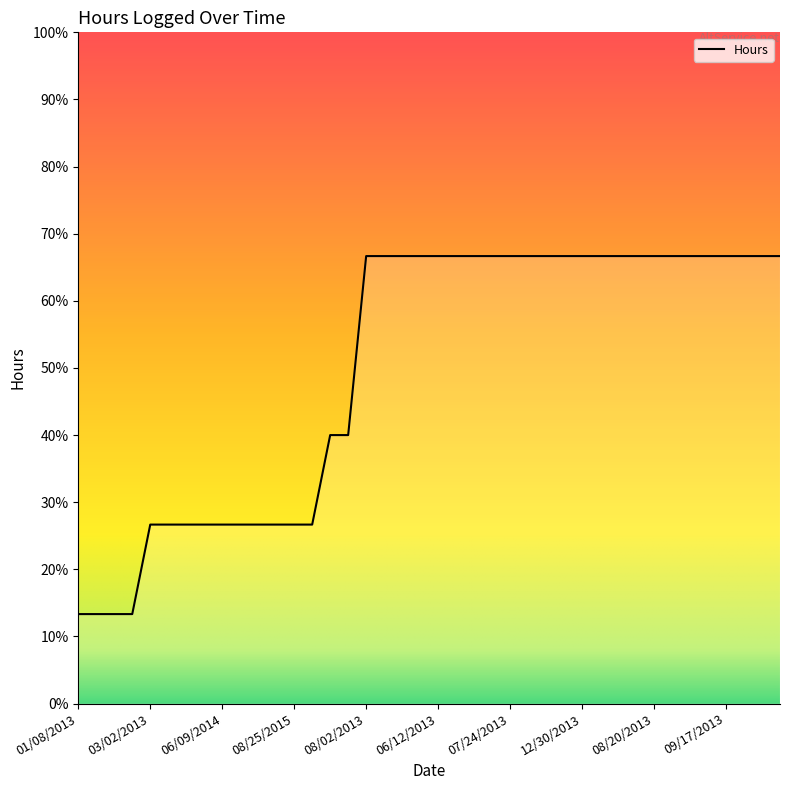

Is this an area chart (filled region under the line)?

No